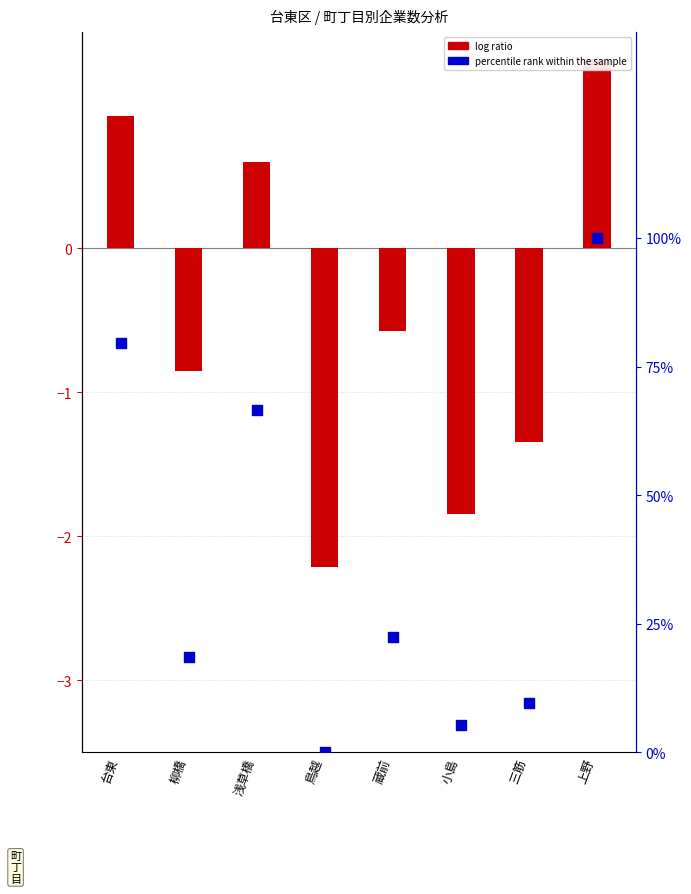

What is the ratio of the value at 台東 to the value at 蔵前?

3.6